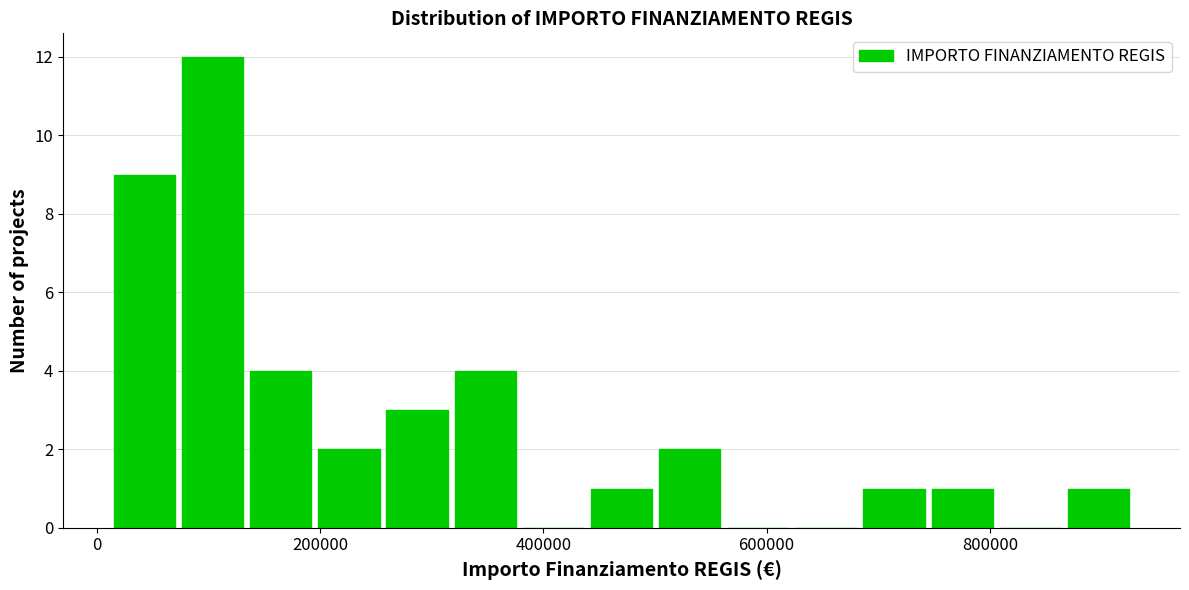

Around what value on the x-axis is the tallest bar? Give the approximate position of its centre, as read against the axis.

100000